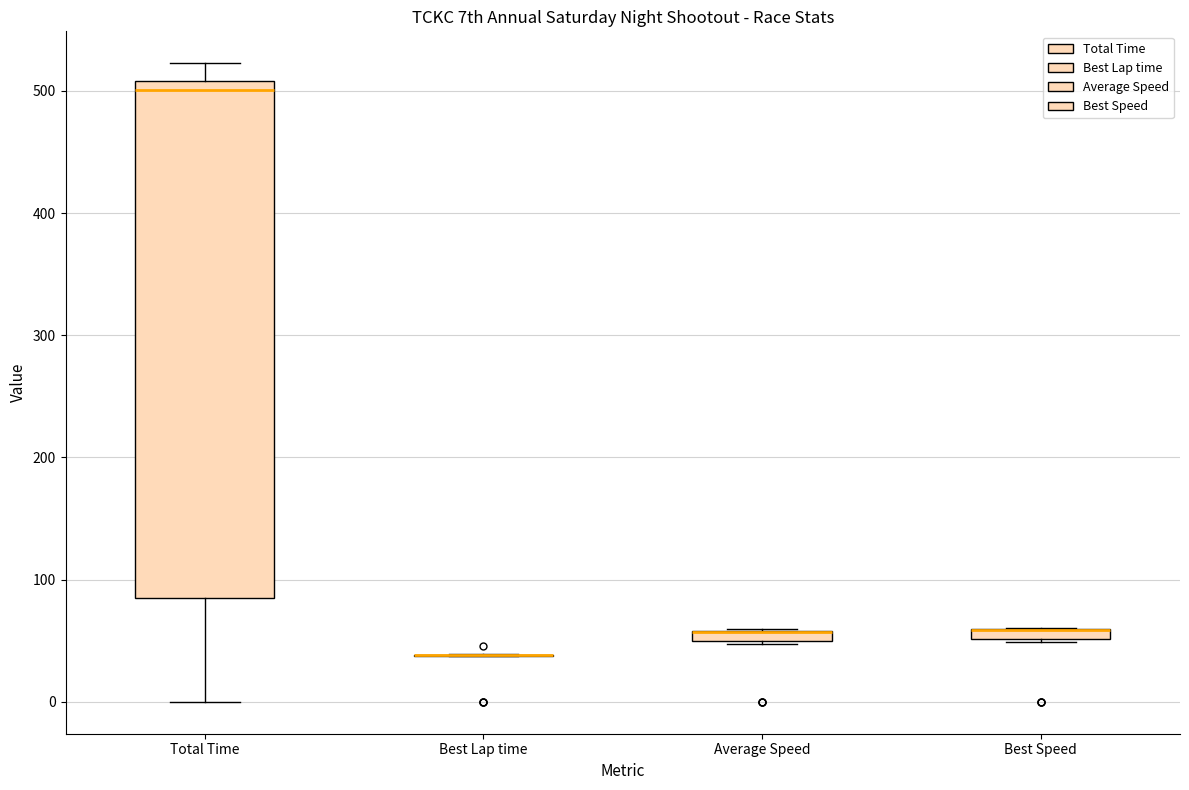

Which box is the tallest, from its lower edge to its upper edge?

Total Time